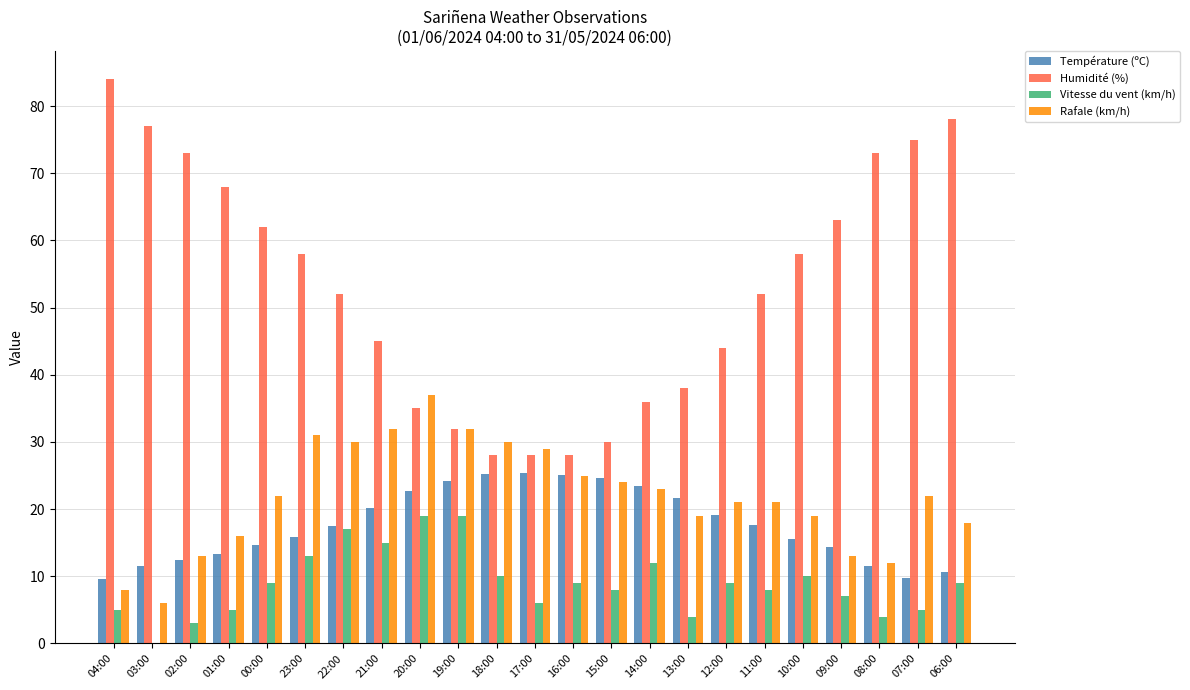

True or false: Vitesse du vent (km/h) has a value of 12.0 at 14:00.

True